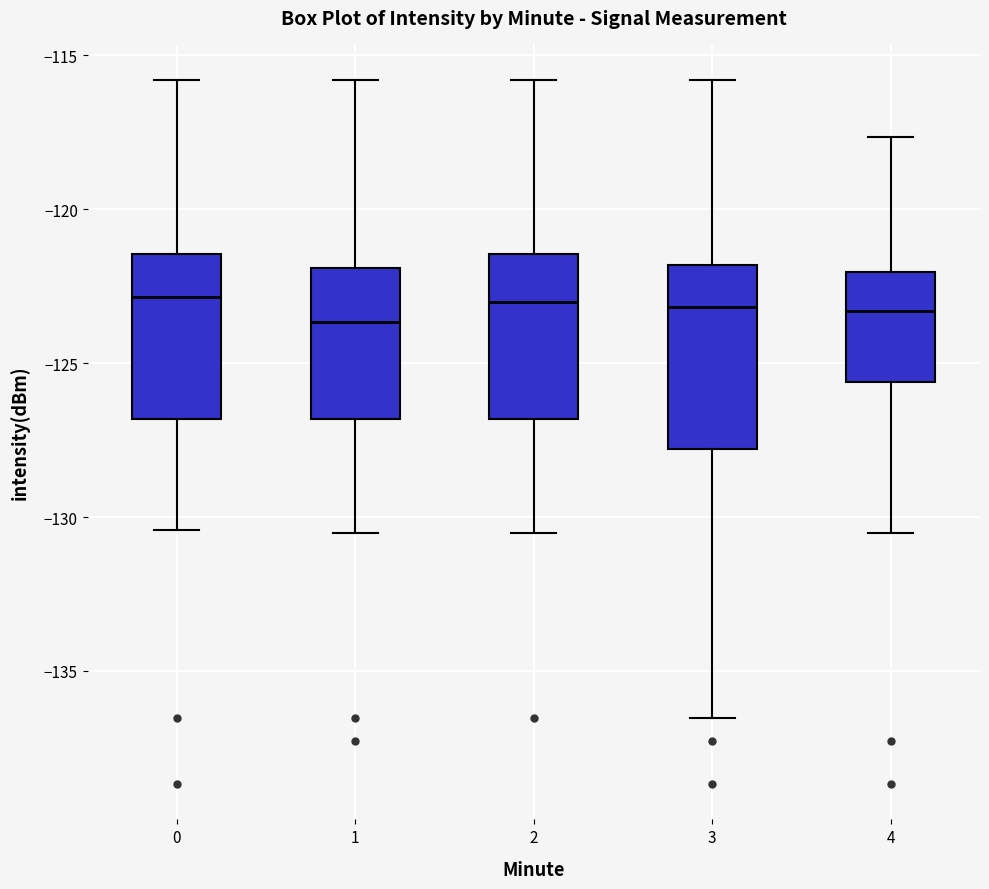

Where is the lower edge of the box at x = 0 on the y-axis? The values are not printed on the chart, so give them approximately, as read against the axis.

-127.0